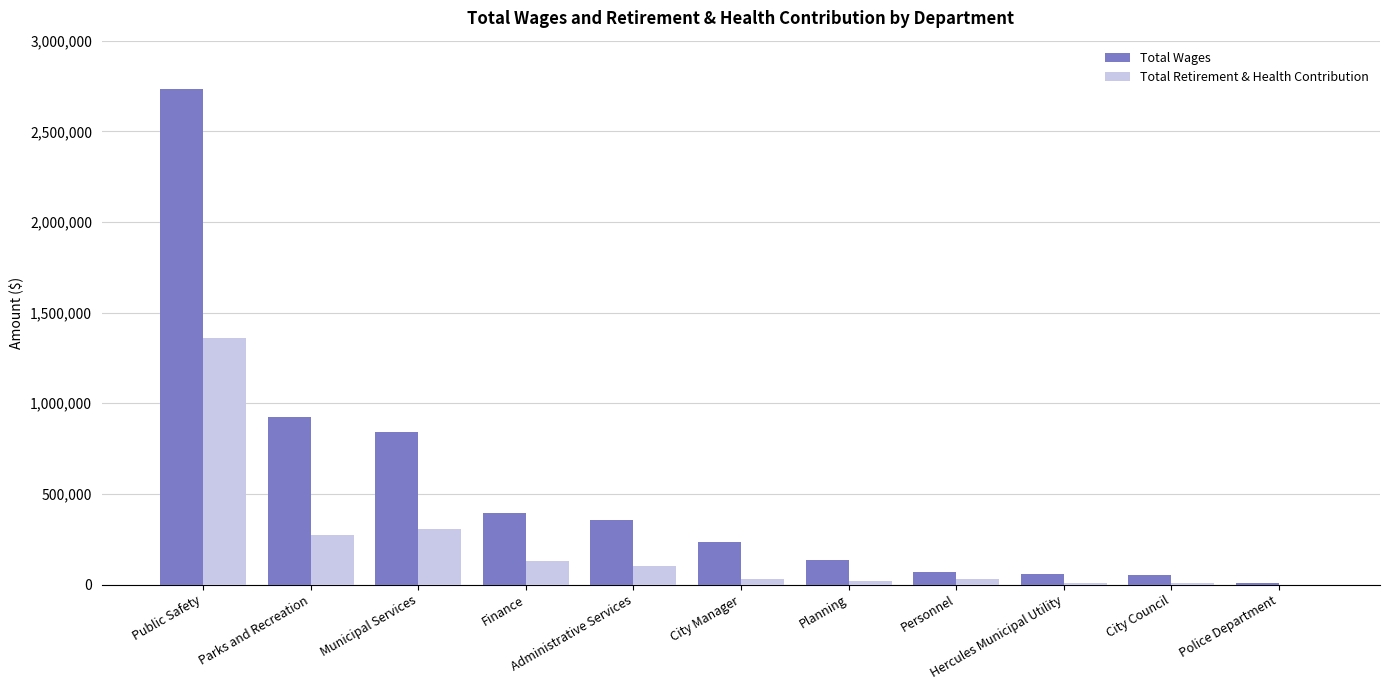

What is the average value of the Total Retirement & Health Contribution series?

206815